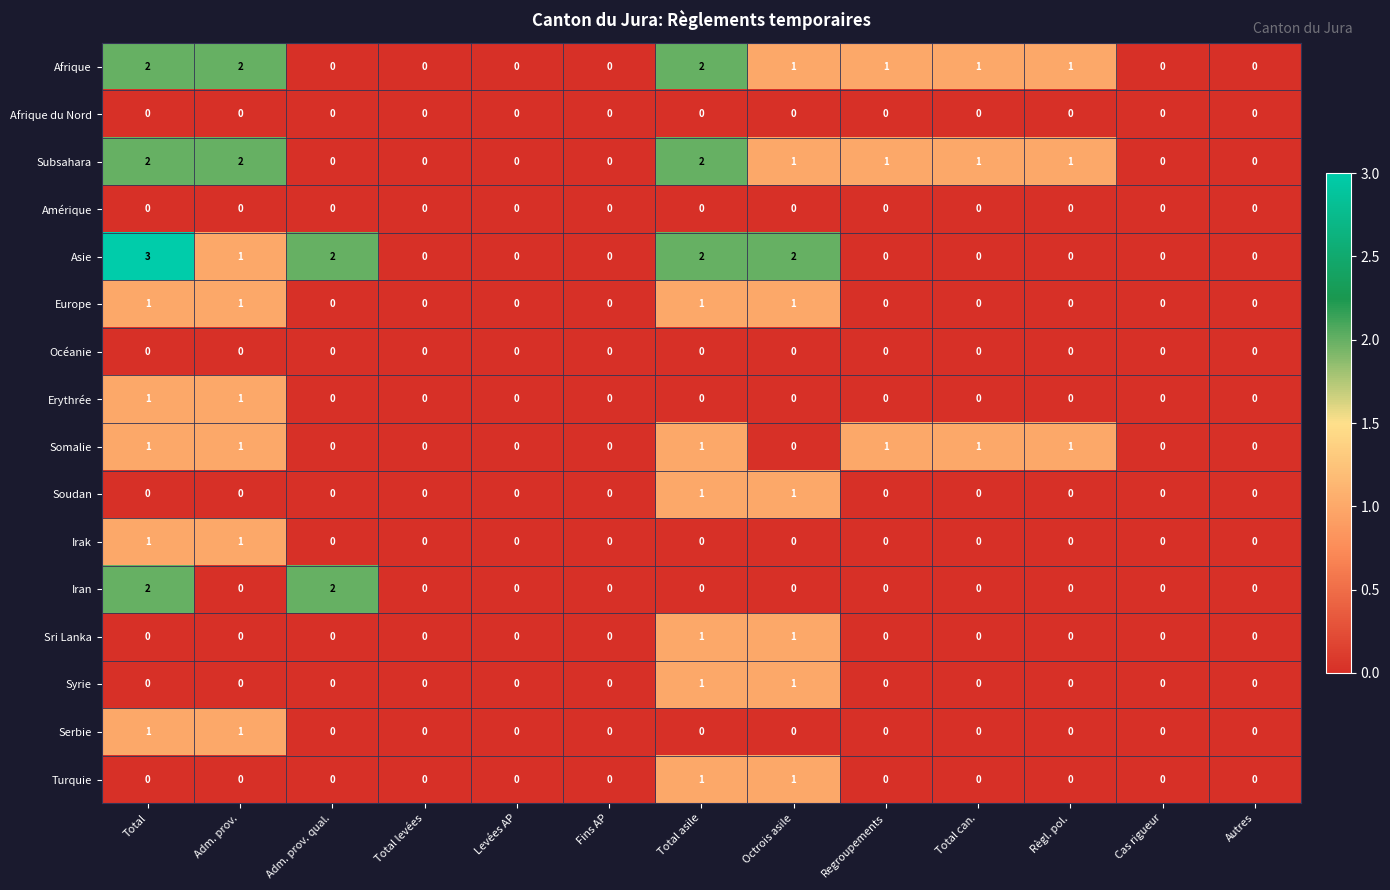

How many Iran values are between 0 and 1?

11